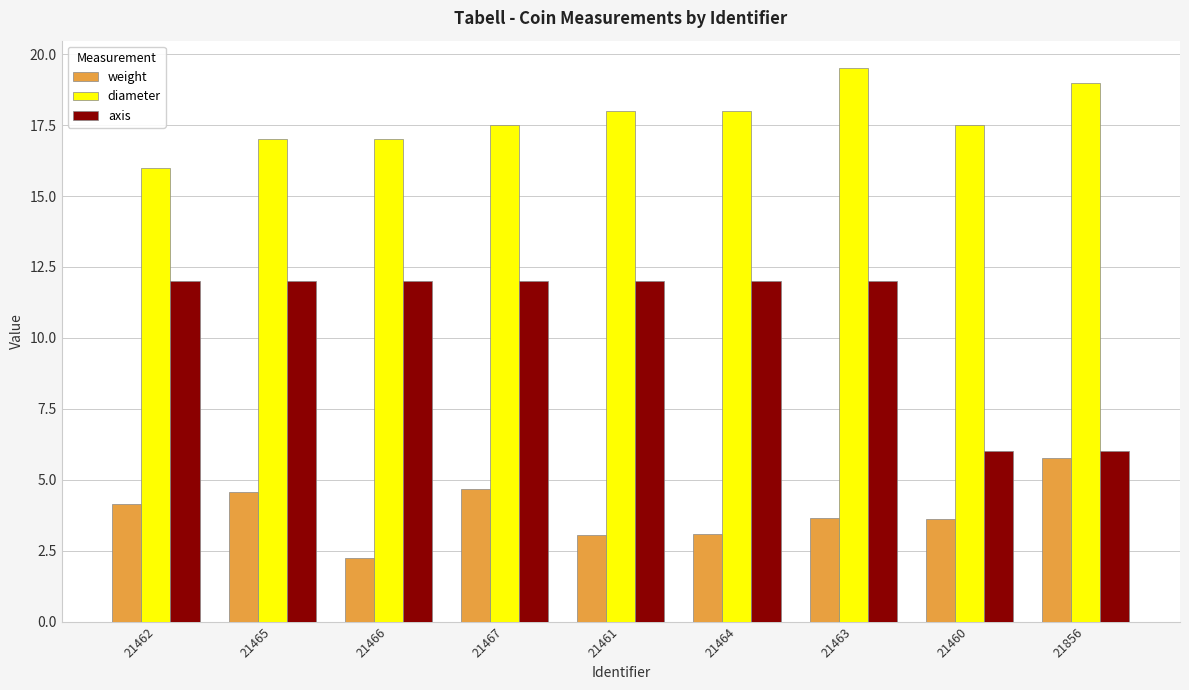

Which series changed the most between 21467 and 21856?

axis